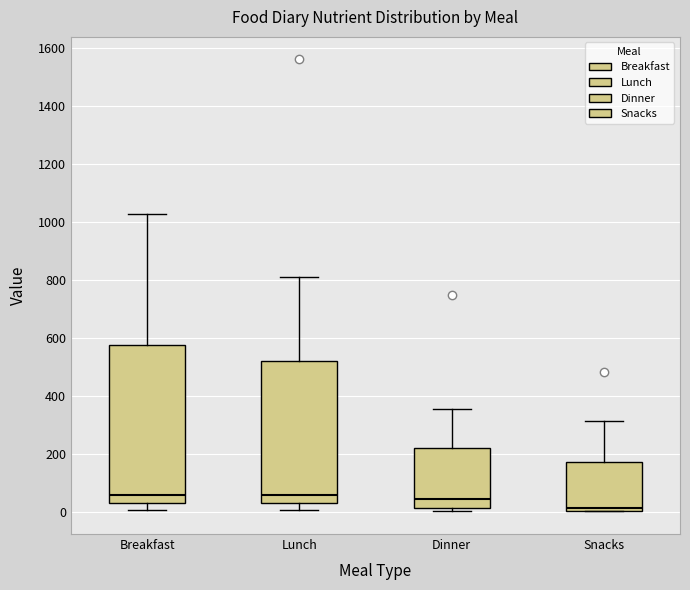

Reading left to right, read every box against the y-axis: the position of its median line, the range the box covers, and the ends of its whiskers. The values are not printed on the chart, so give them approximately, as read against the axis.

Breakfast: median 60, box 40 to 580, whiskers 0 to 1020
Lunch: median 60, box 20 to 520, whiskers 0 to 820
Dinner: median 40, box 20 to 220, whiskers 0 to 360
Snacks: median 20, box 0 to 180, whiskers 0 to 320